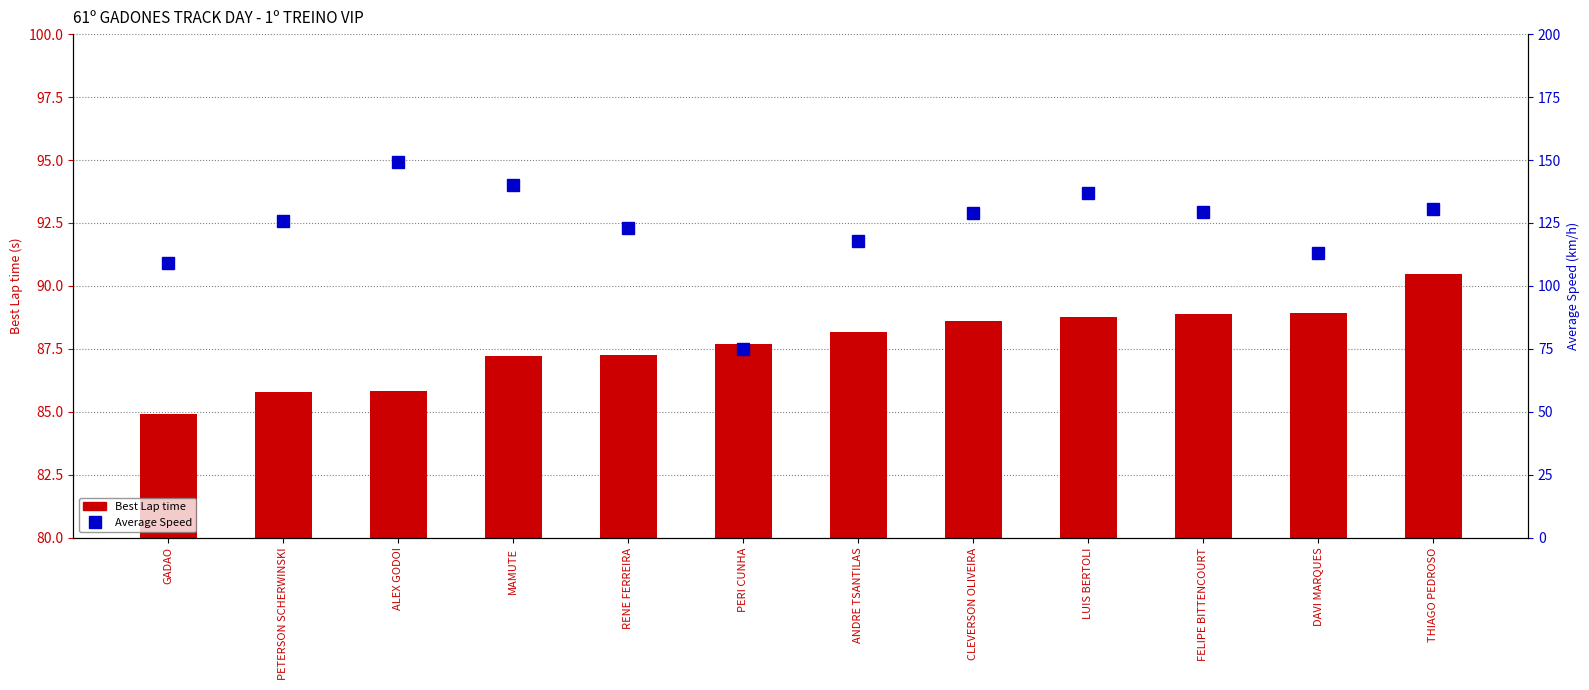

What is the difference between the highest and lowest values at DAVI MARQUES?

24.3